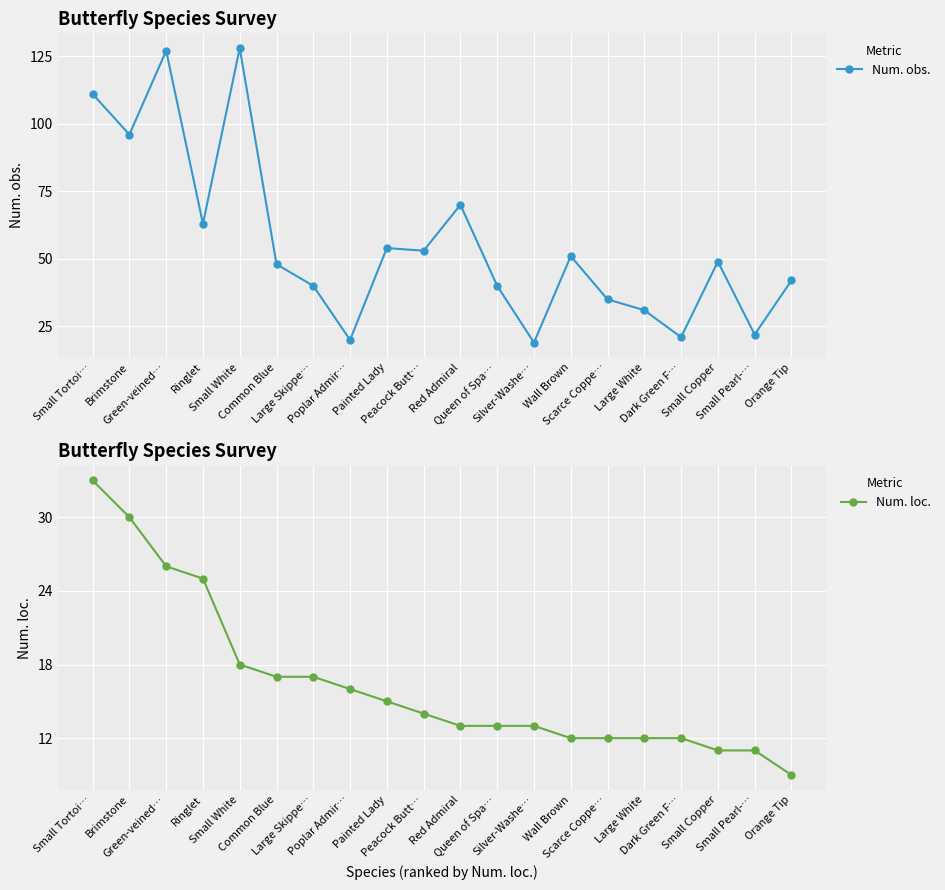

At how many categories does at least one series exceed 61?

6